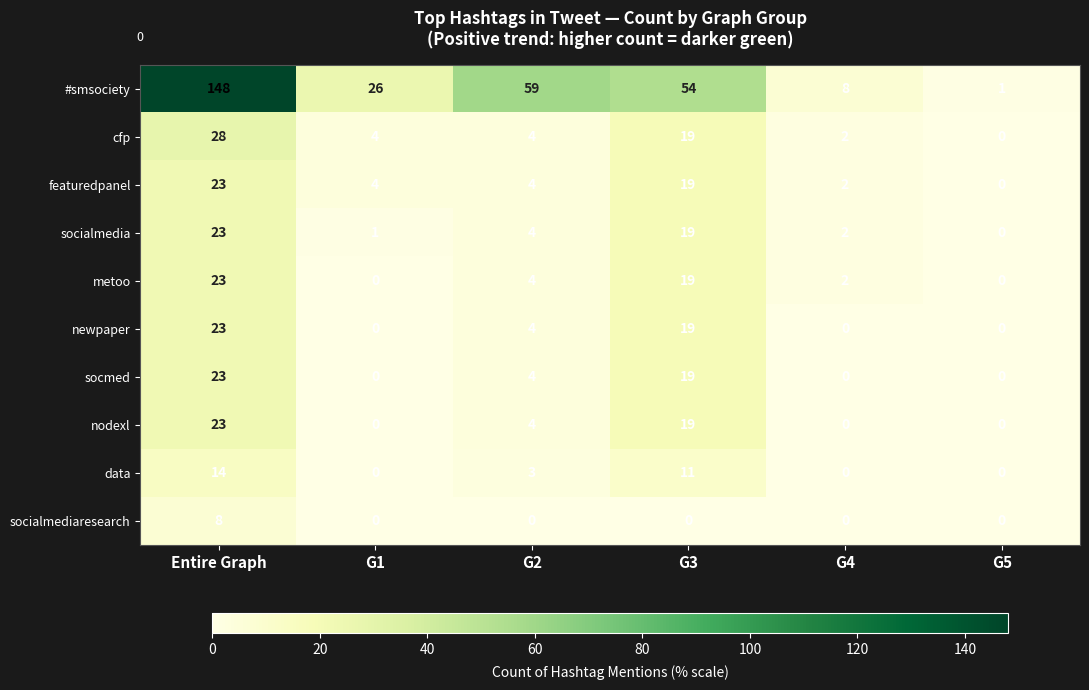

The cfp series shows 0 at G5. True or false?

True